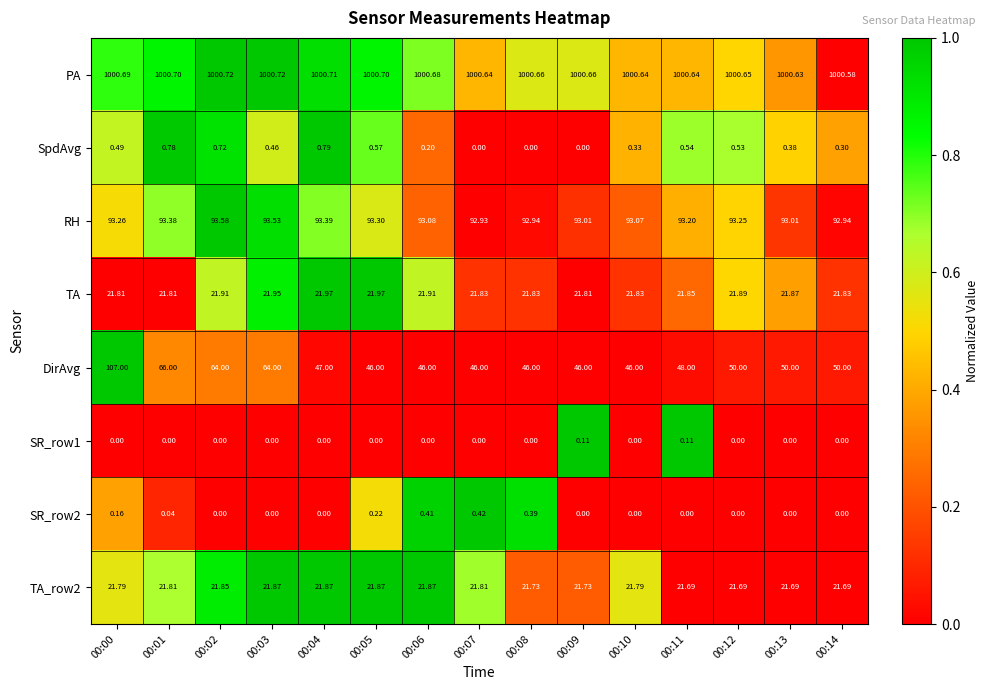

Which series has the largest total across all categories?

PA